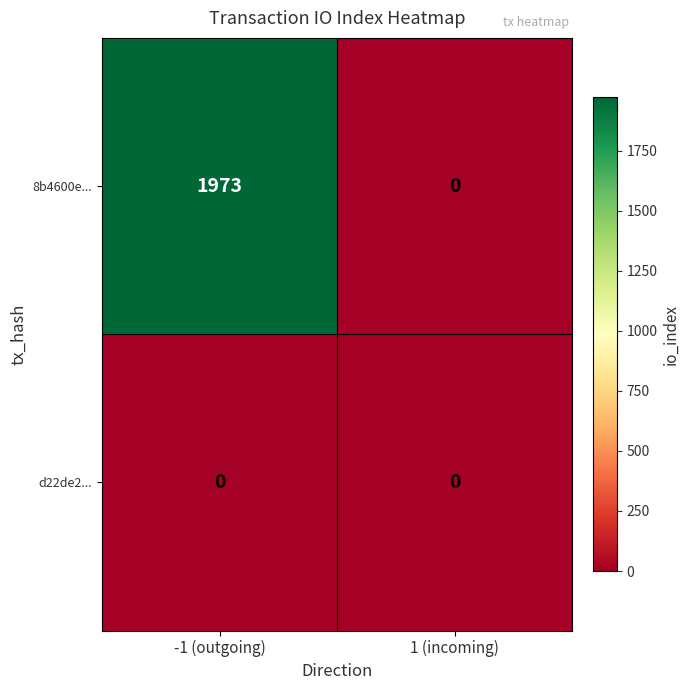

True or false: 8b4600e... has a value of 1173 at 1 (incoming).

False